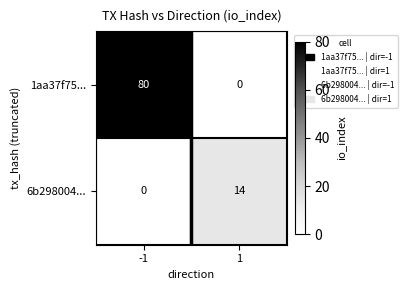

What is the total value across all series at -1?

80